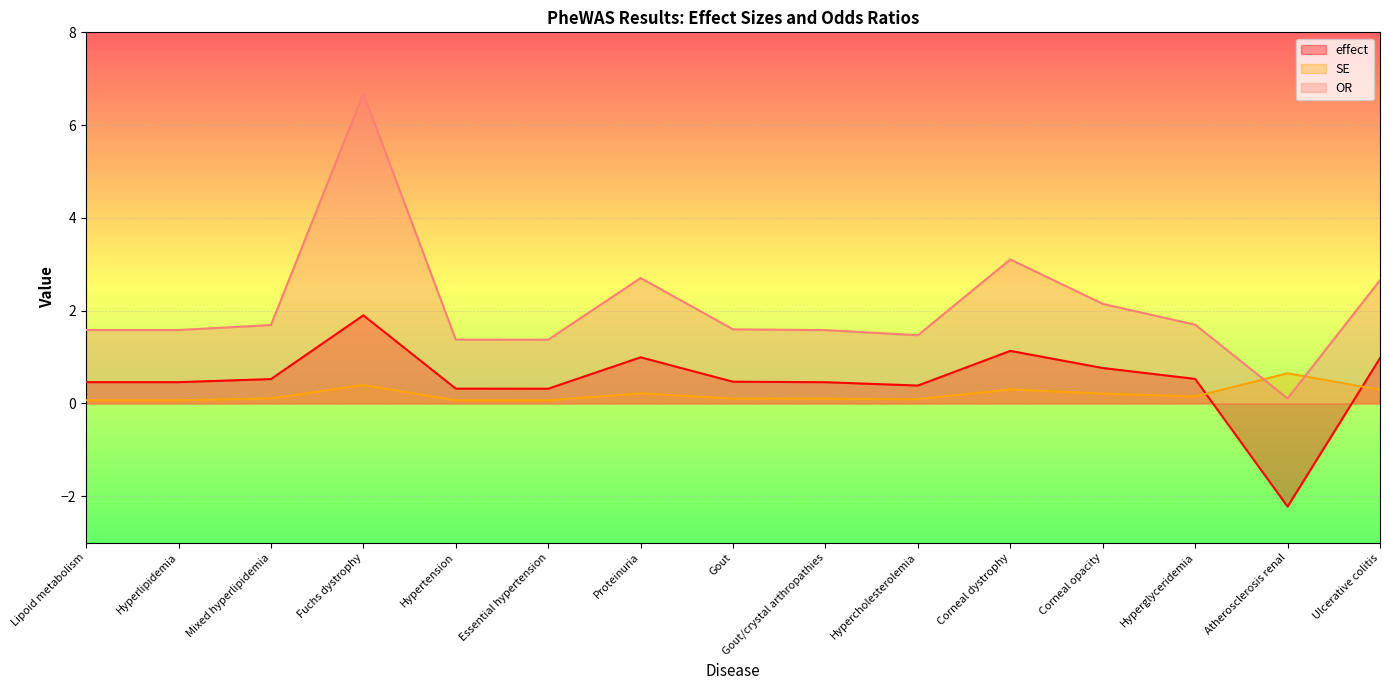

True or false: OR and effect intersect in this chart.

False